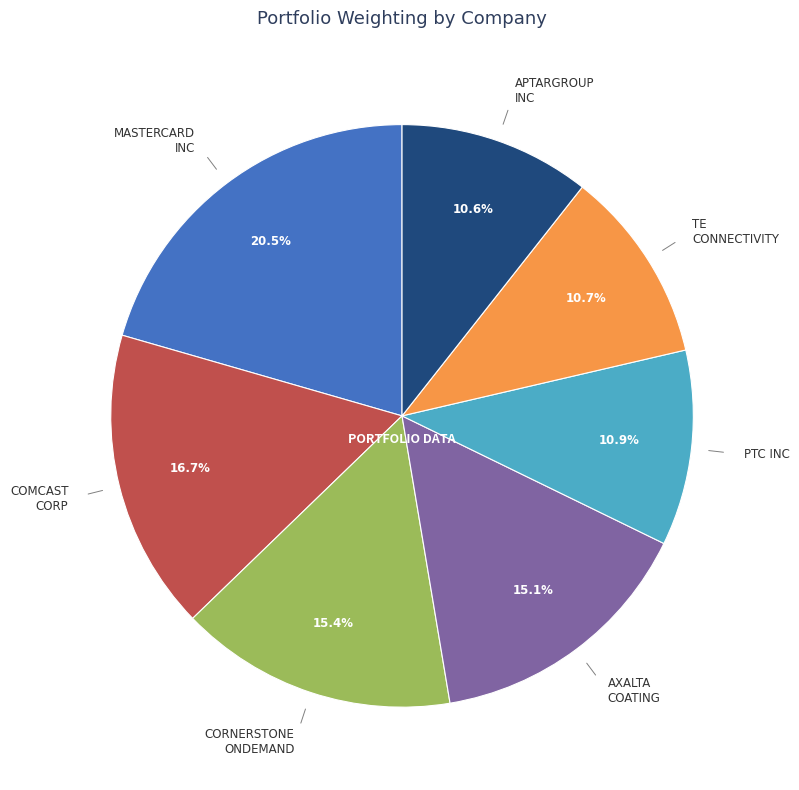

Count the number of slices in the pie.

7